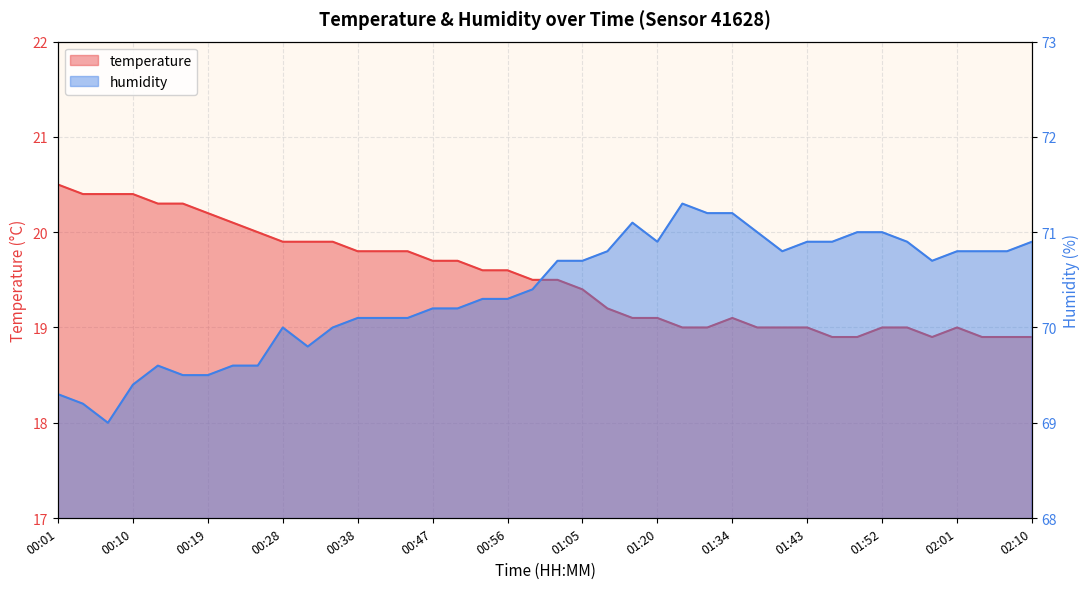

Between 01:55 and 01:58, which series saw the biggest shift?

humidity